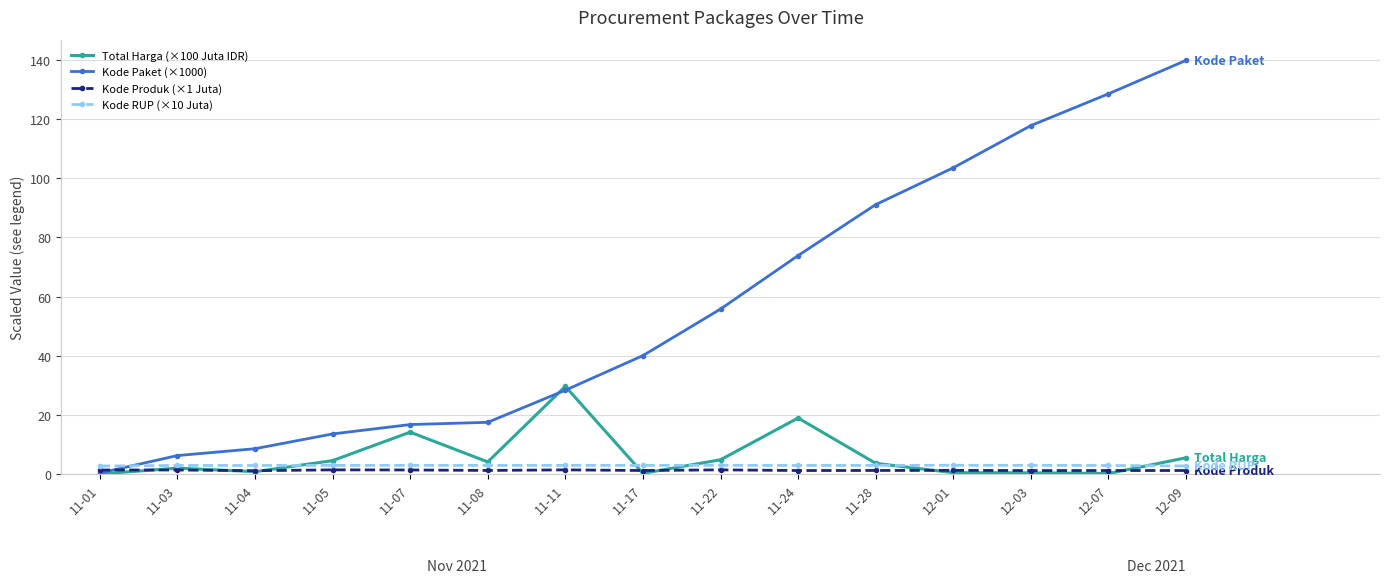

Which series has the largest range (max minus min)?

Kode Paket (×1000)